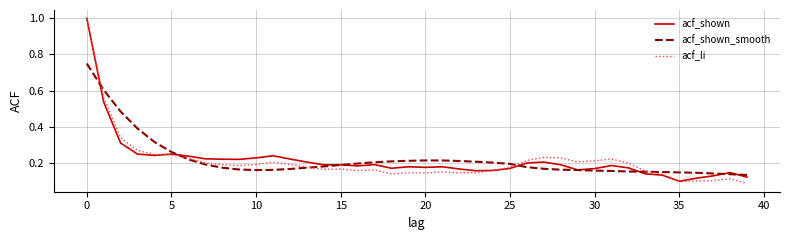

Which series has the widest spread of values?

acf_li